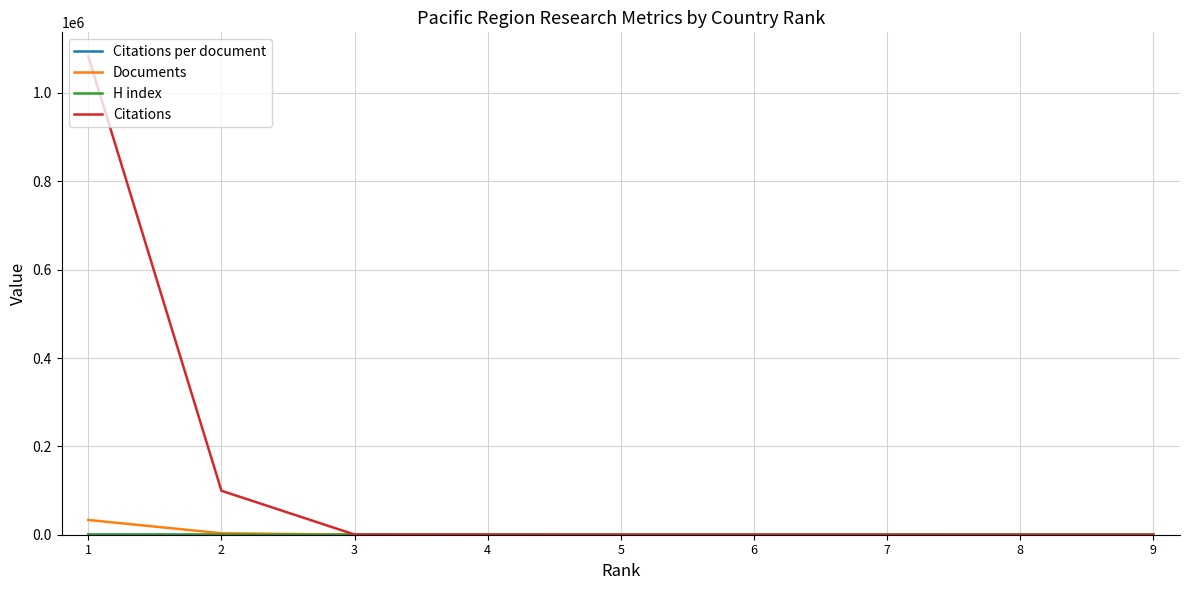

The value of H index at 2 is 175.9. True or false?

False